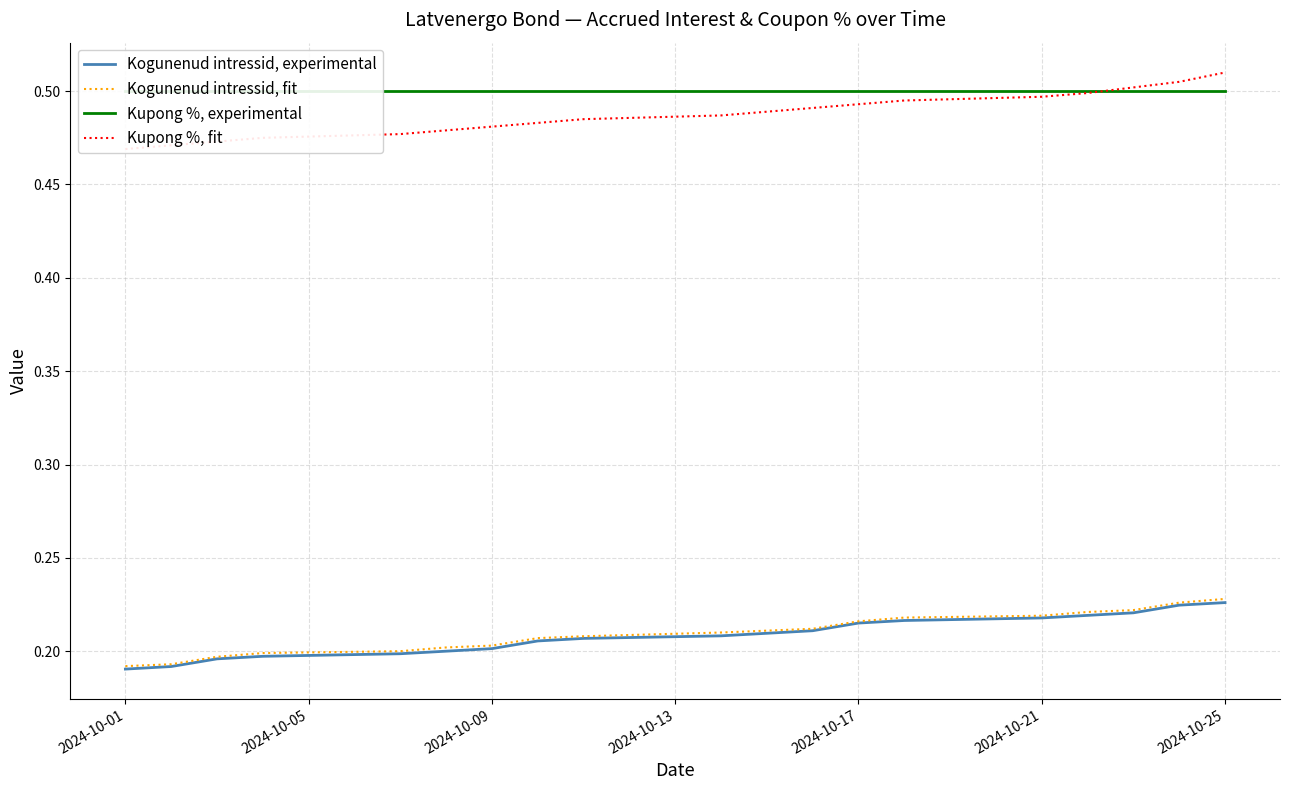

What are all the series names shown in the legend?

Kogunenud intressid, experimental, Kogunenud intressid, fit, Kupong %, experimental, Kupong %, fit